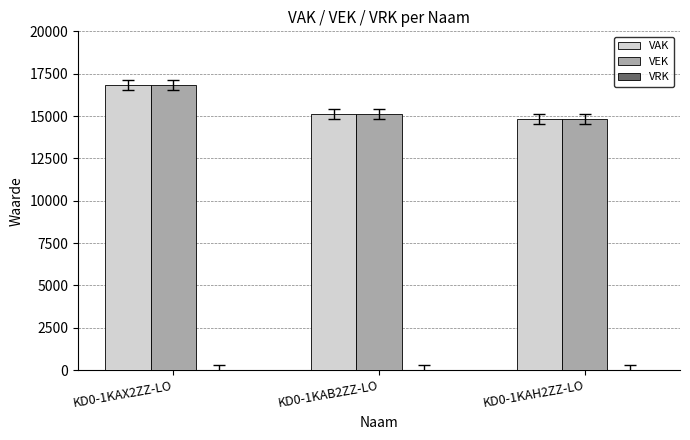

How many bars are there in total?

6